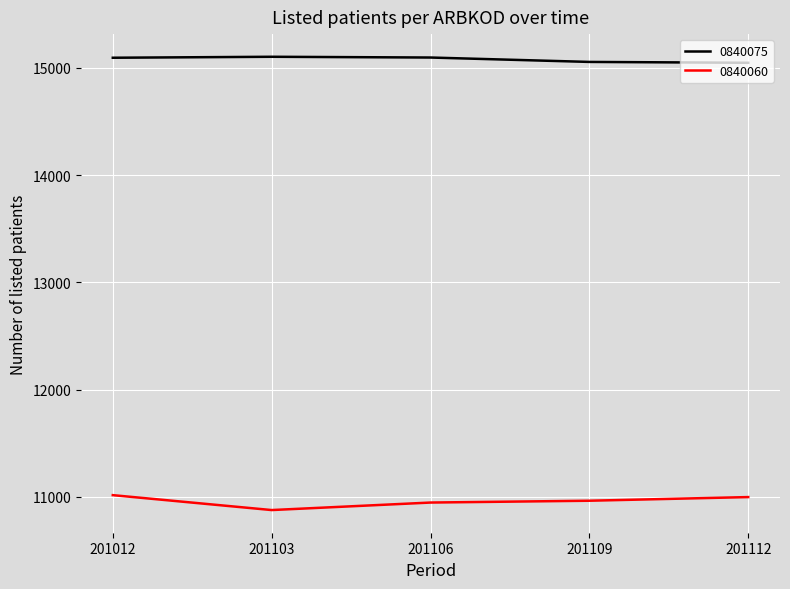

What is the difference between the maximum and minimum values in the 0840075 series?

56